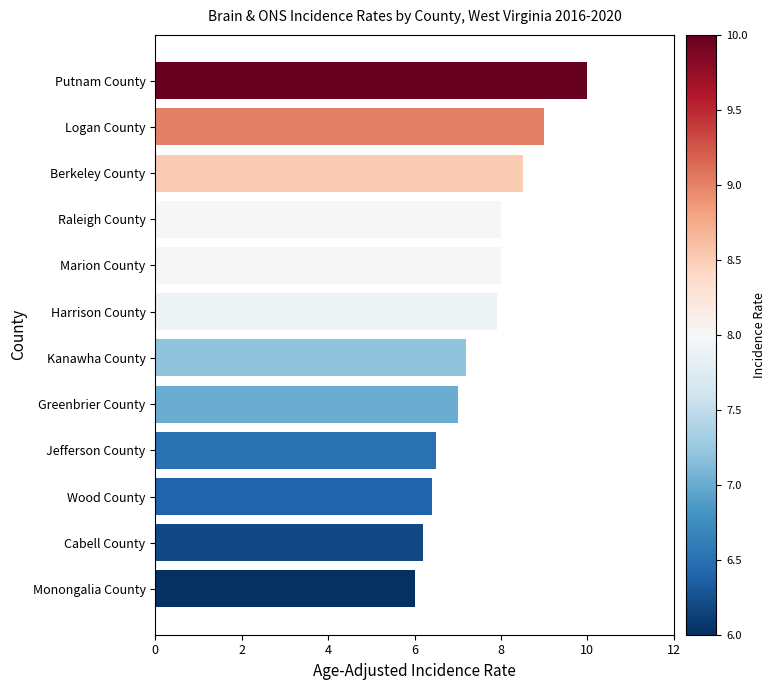

What is the sum of all values?

90.7